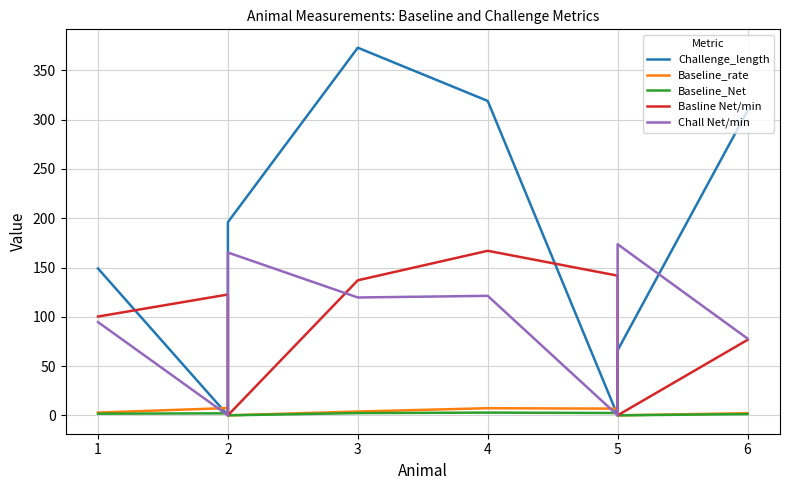

At which category is the sum across all series the highest?

3